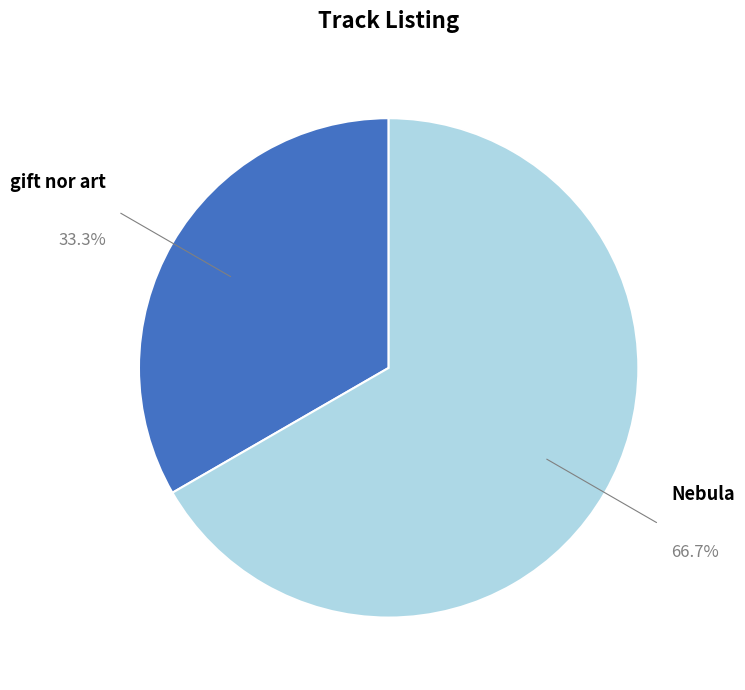

Is there any slice that represents more than half of the pie?

Yes